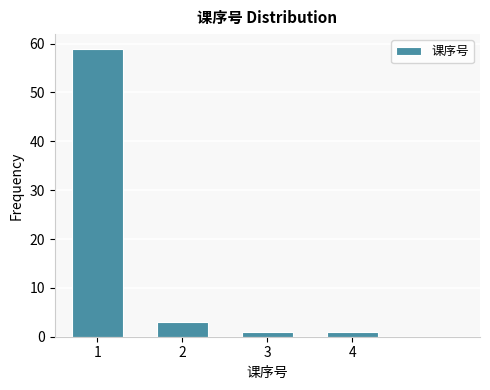

Reading left to right, what are all the values shown in this chart?

1=59	2=3	3=1	4=1